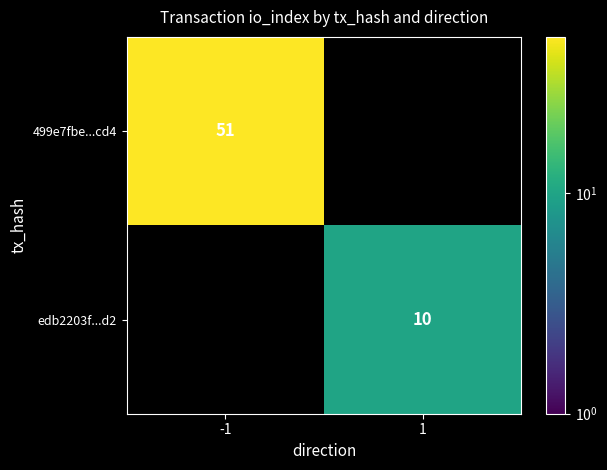

The value of edb2203f...d2 at 1 is 2.3. True or false?

False